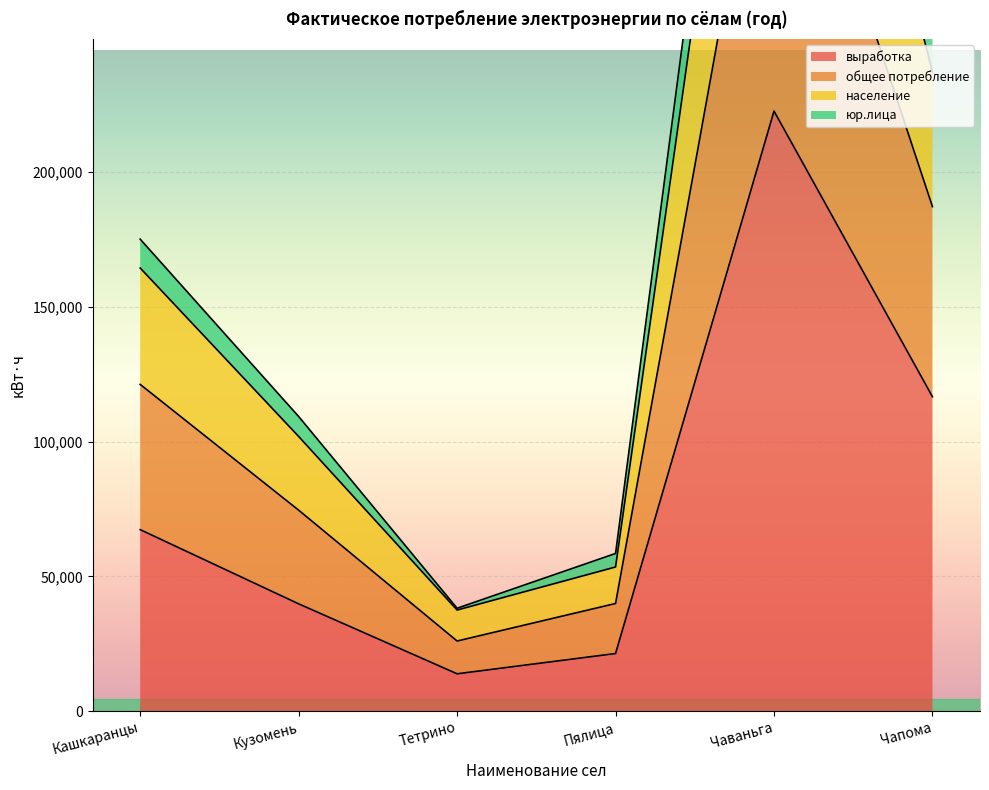

Is the value of население at Пялица greater than the value of общее потребление at Тетрино?

Yes